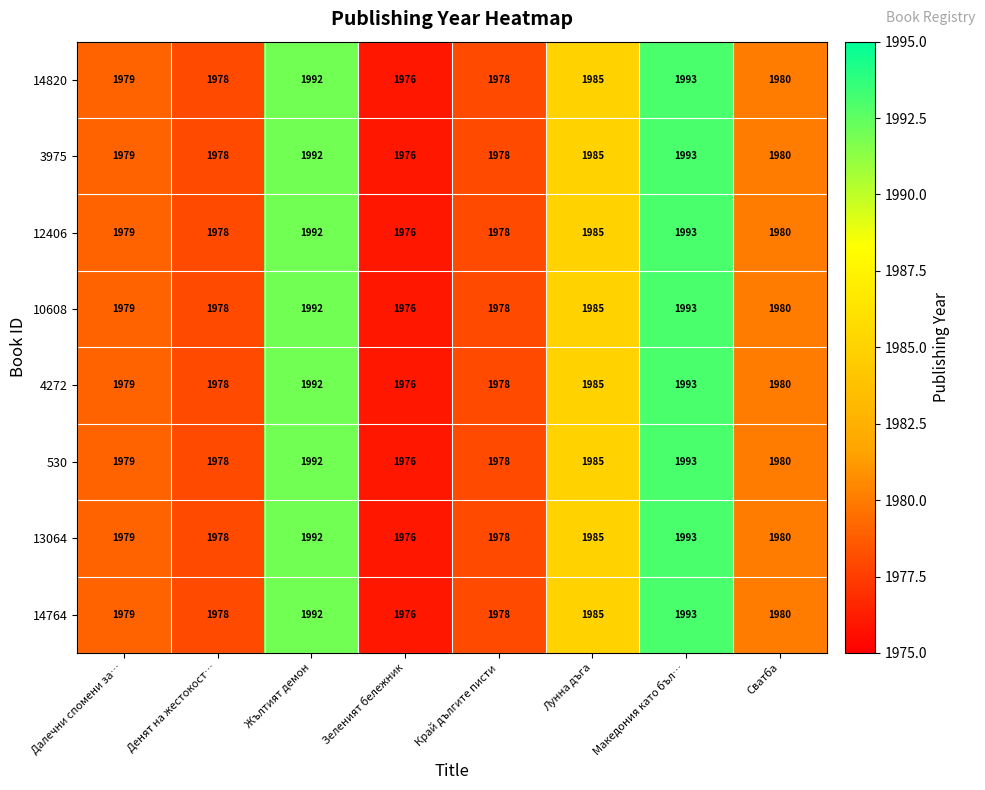

What is the lowest value of the 10608 series?

1976